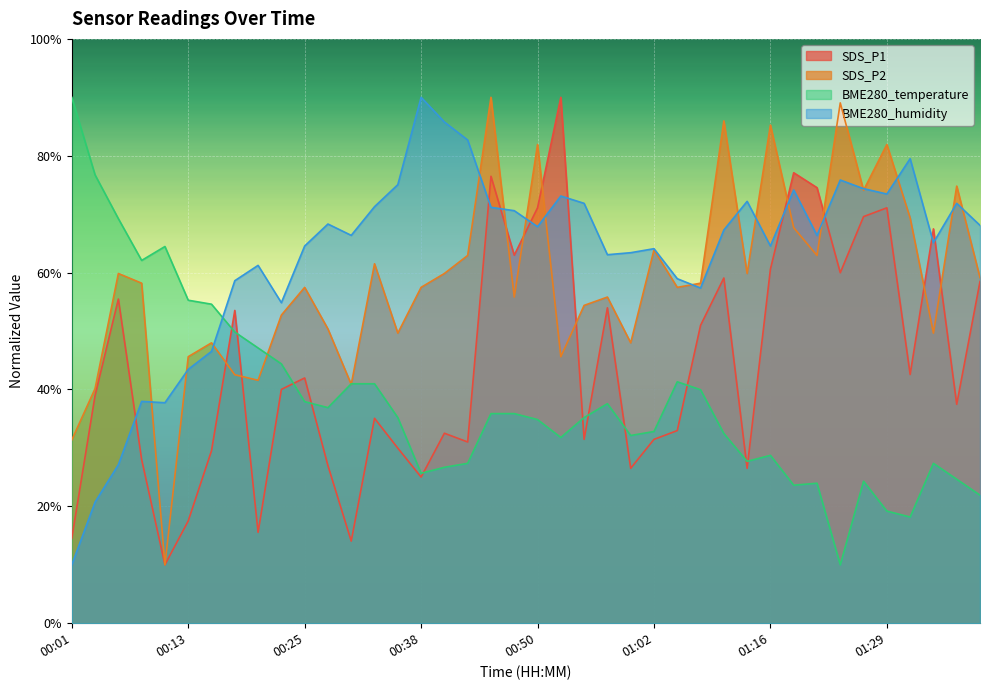

The value of SDS_P2 at 01:11 is 86.0. True or false?

True